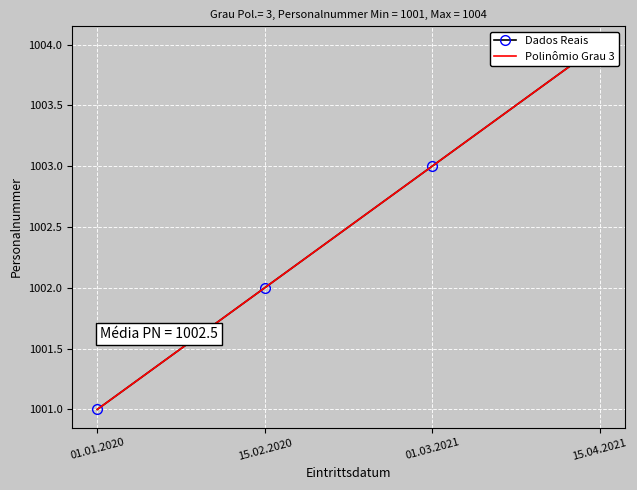

At which label is the value closest to 1002?

15.02.2020